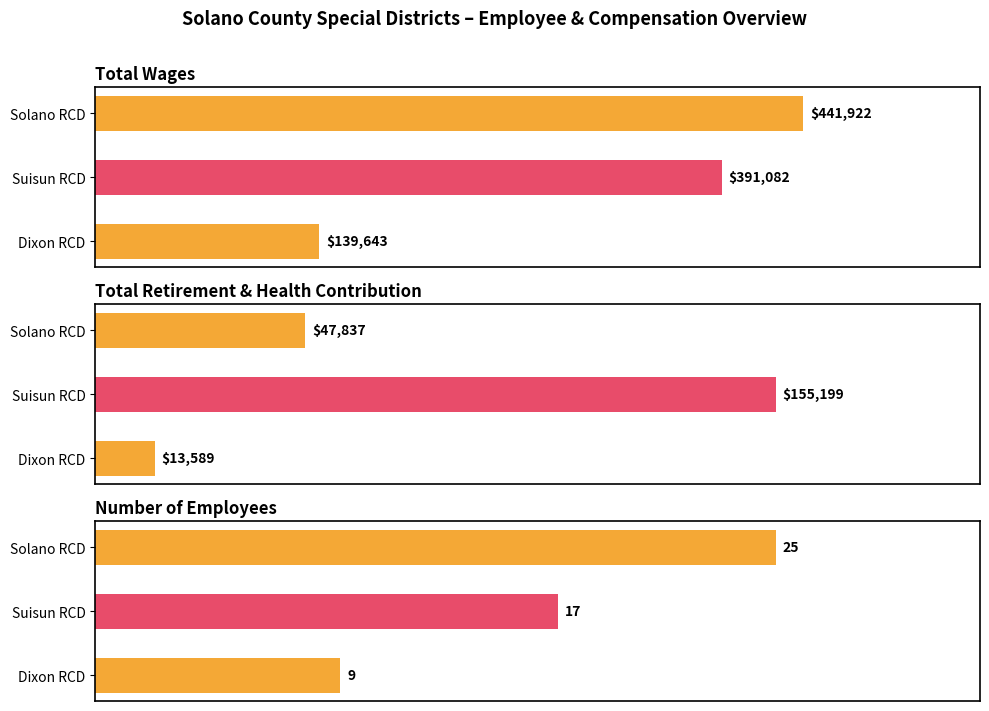

Rank the series at Solano Resource Conservation District from lowest to highest value.

Employees, Total Retirement & Health Contribution, Total Wages